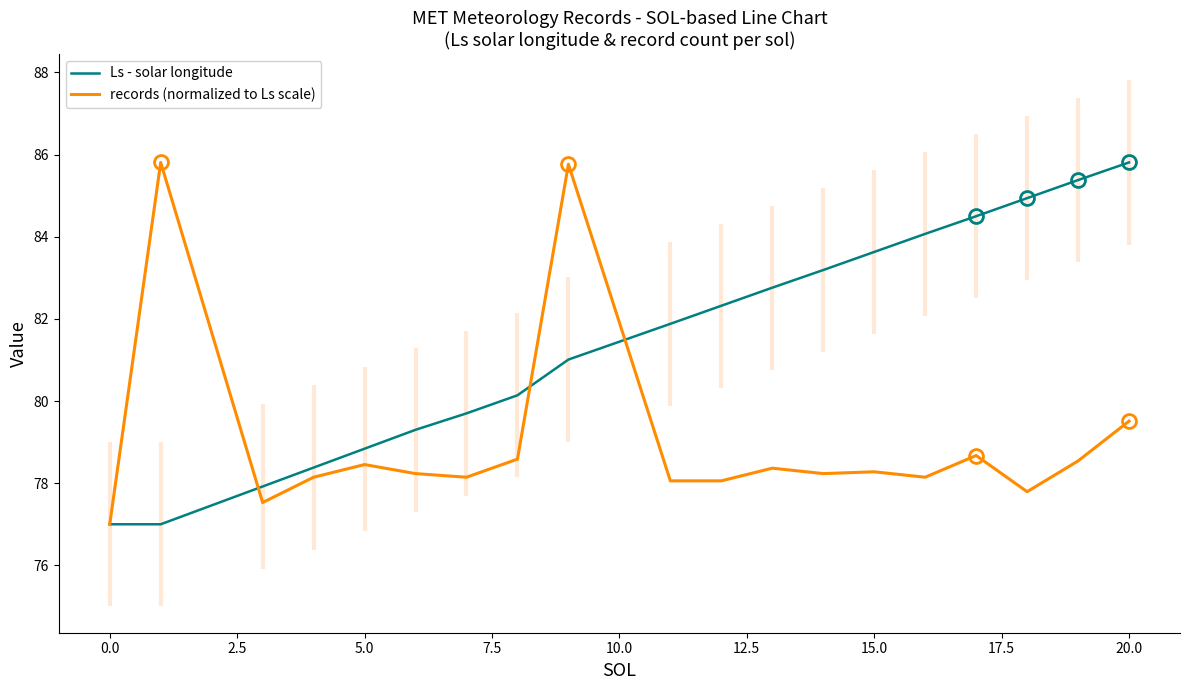

How many times do records (normalized to Ls scale) and Ls - solar longitude cross each other?

3